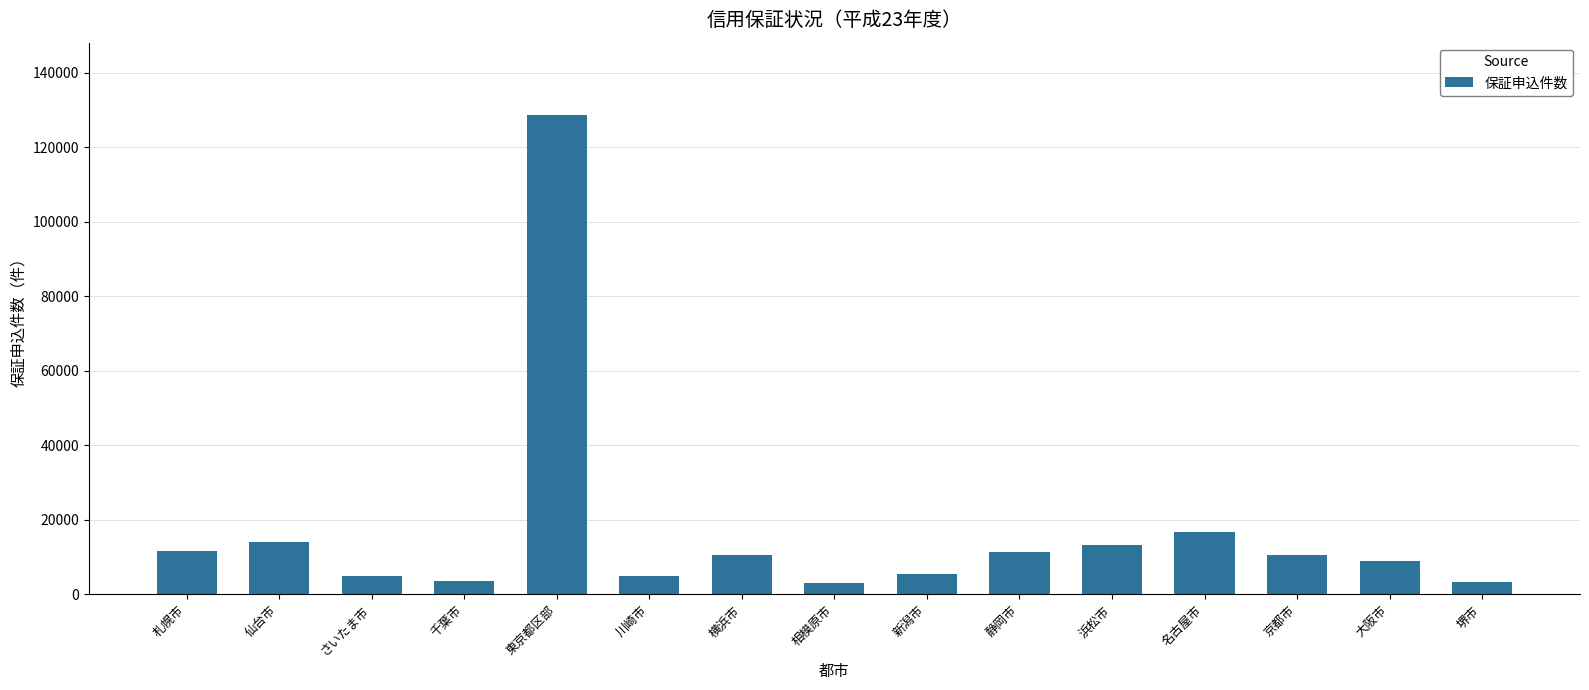

True or false: the data shows 10628 at 横浜市.

True